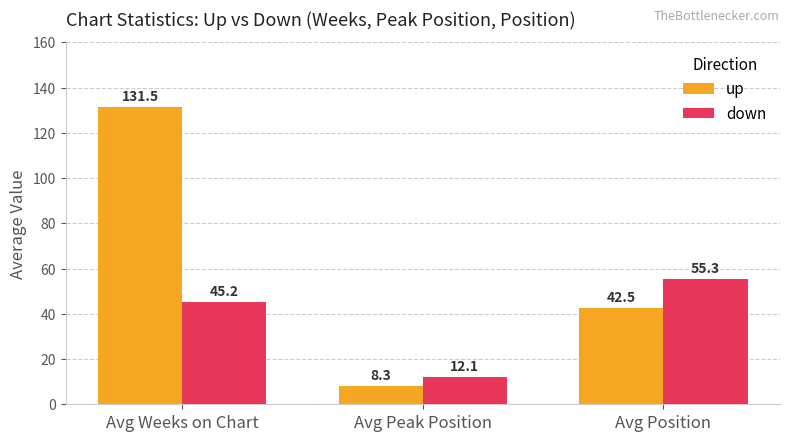

How many data points does each series have?

3